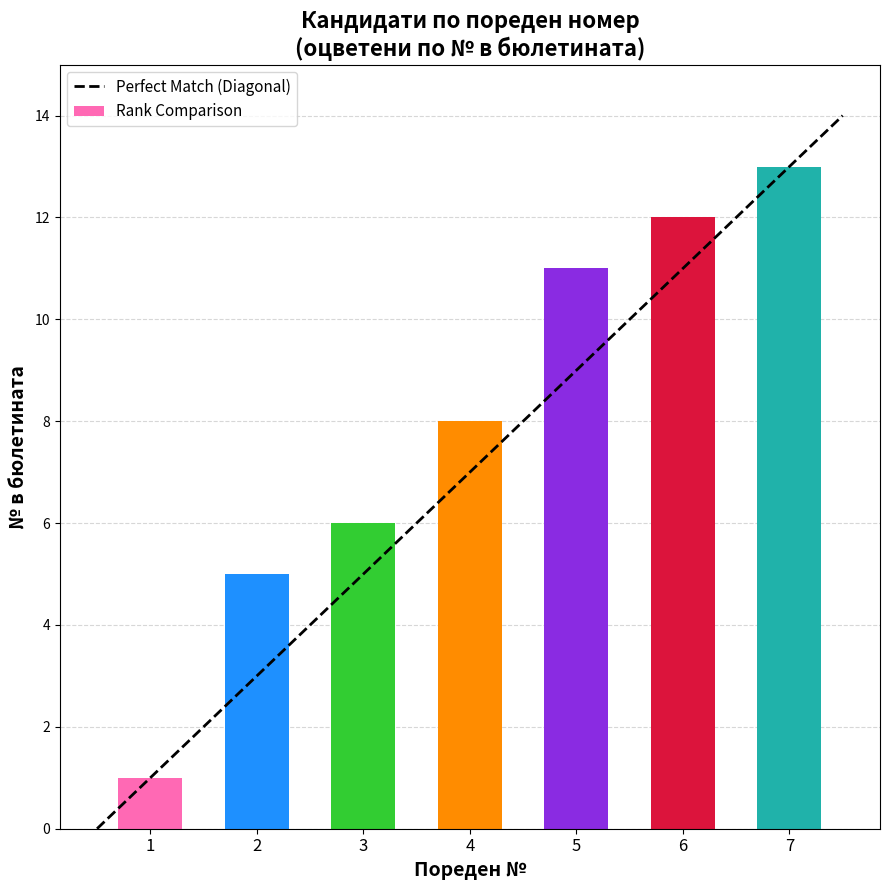

Rank the categories by value from lowest to highest.

1, 2, 3, 4, 5, 6, 7